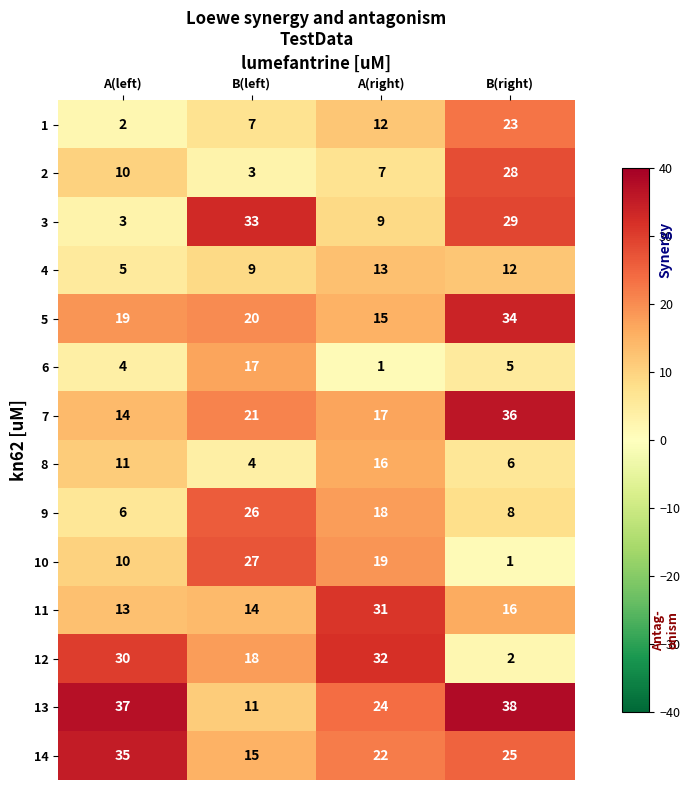

Between A(right) and B(right), which series saw the biggest shift?

12